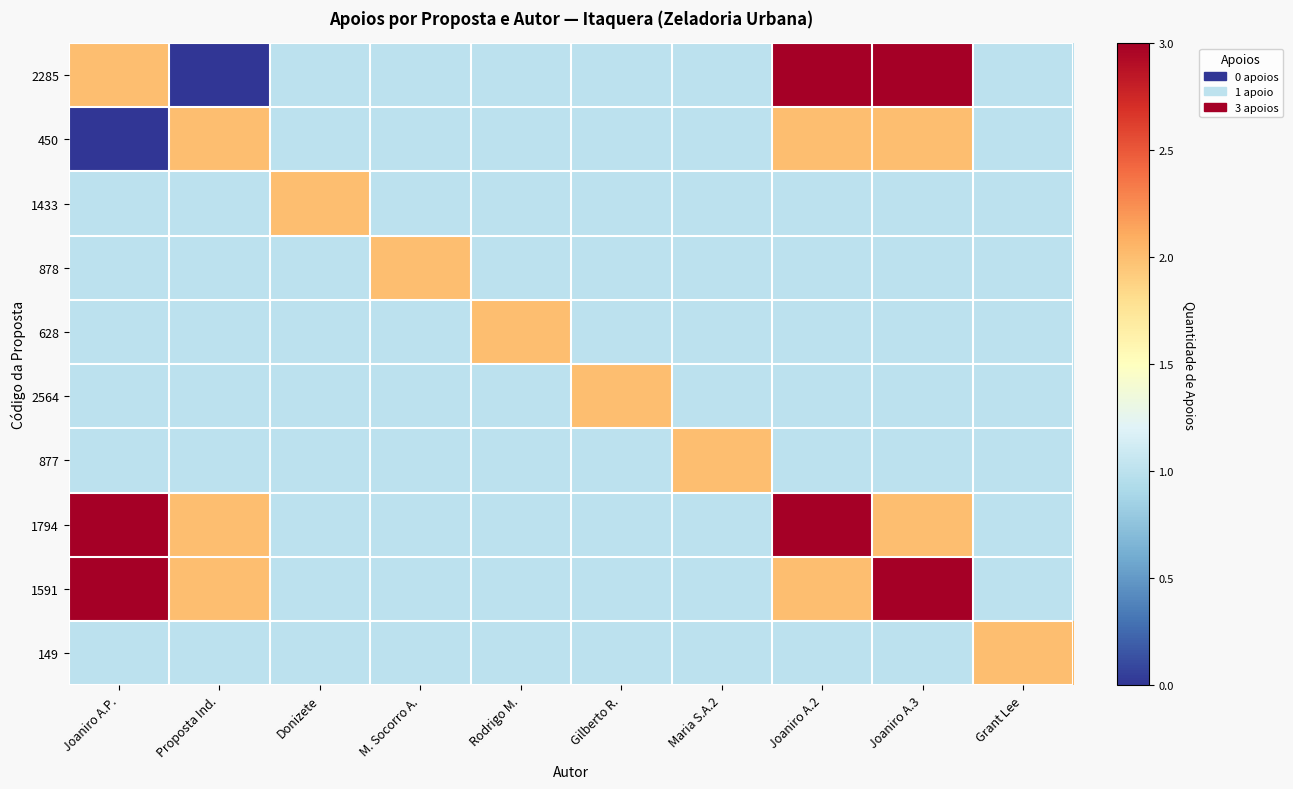

List the series in order of their peak value, lowest first.

450, 1433, 878, 628, 2564, 877, 149, 2285, 1794, 1591